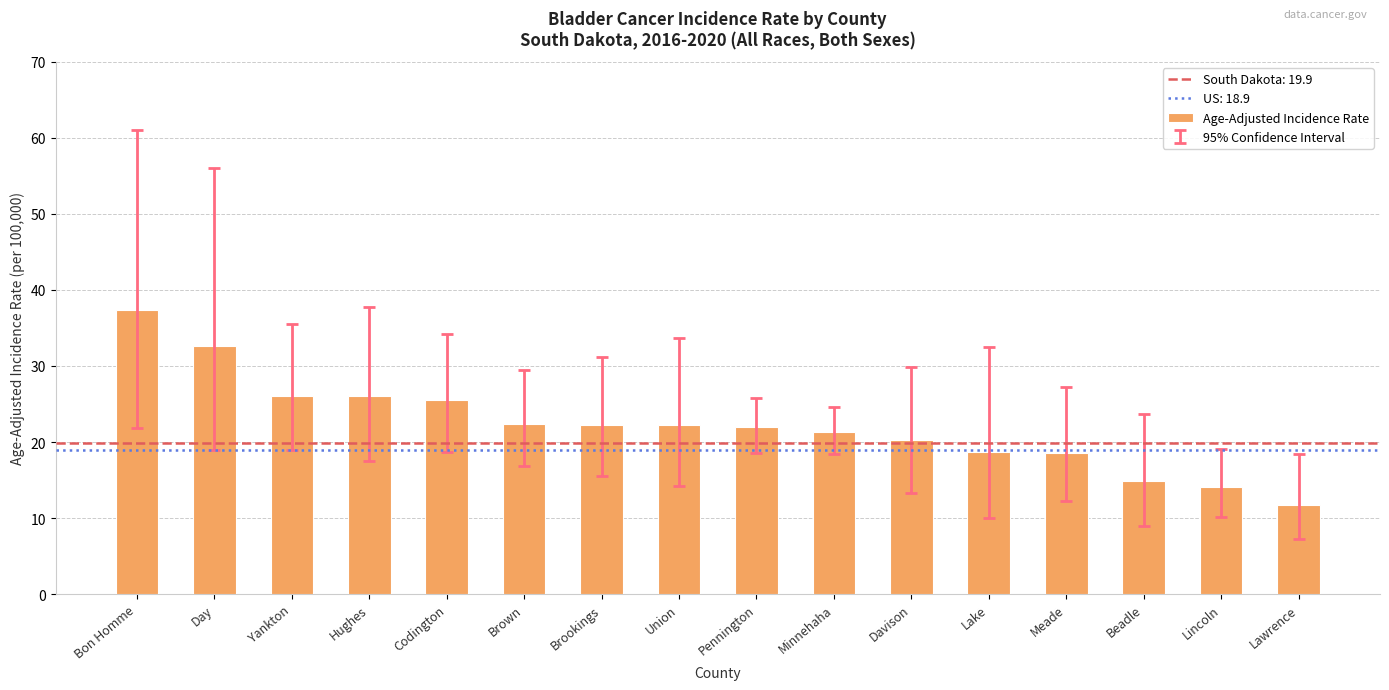

True or false: the data shows 12.4 at Davison.

False